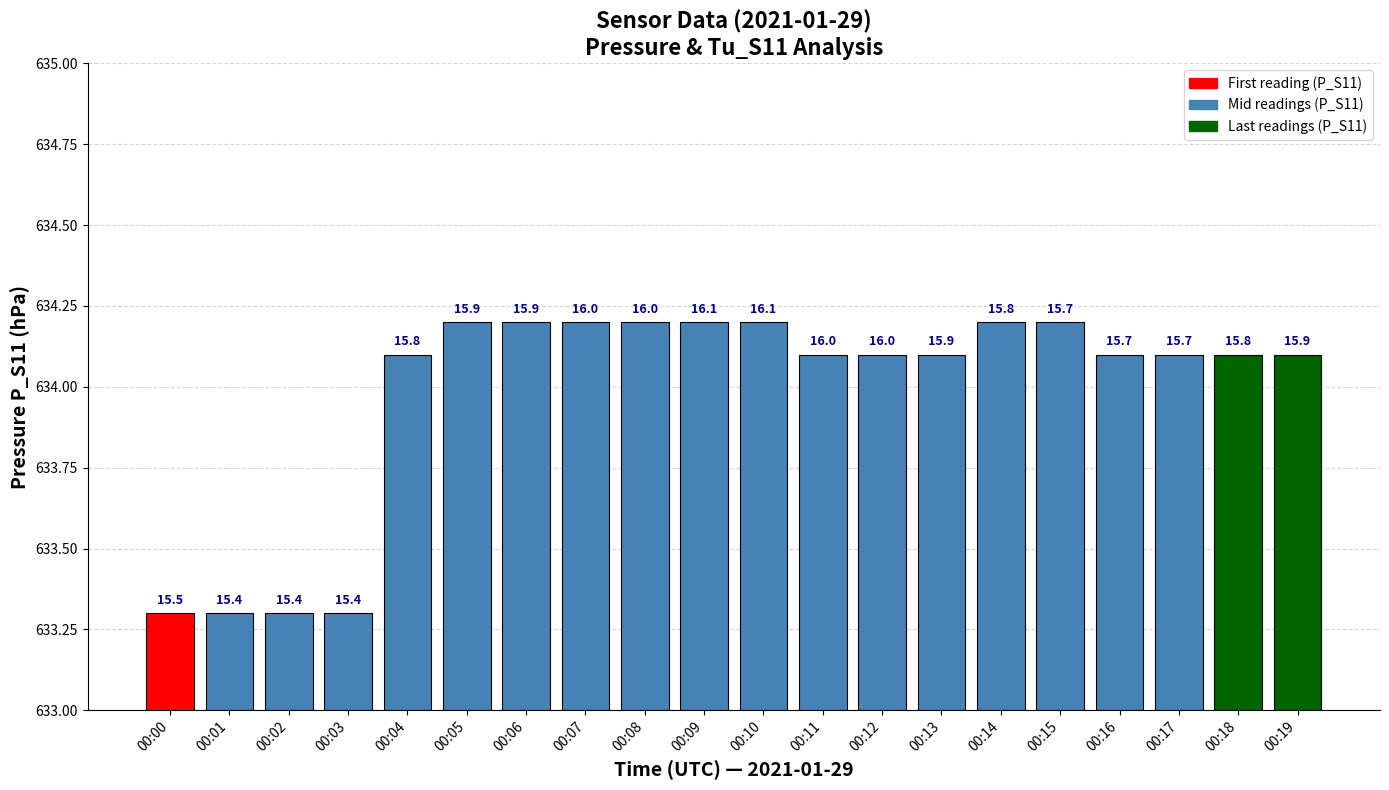

Which category has the lowest value across all series?

00:00